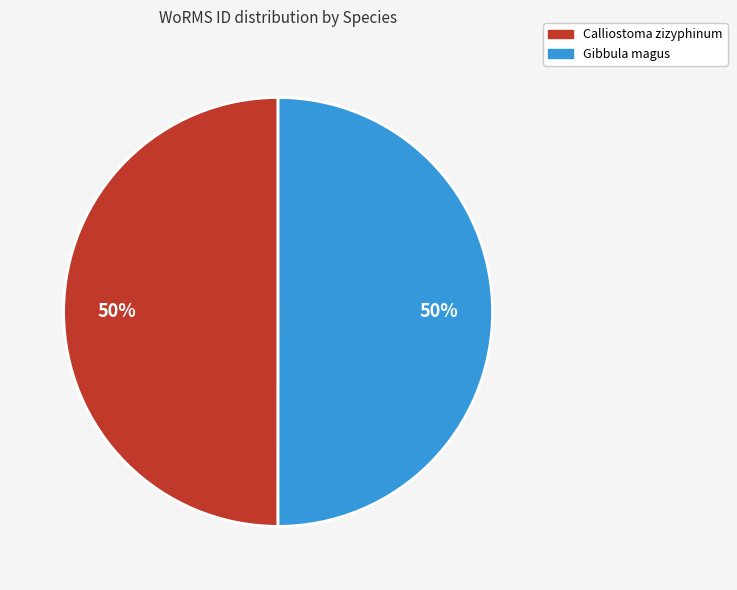

To the nearest percent, what is the average slice percentage?

50%